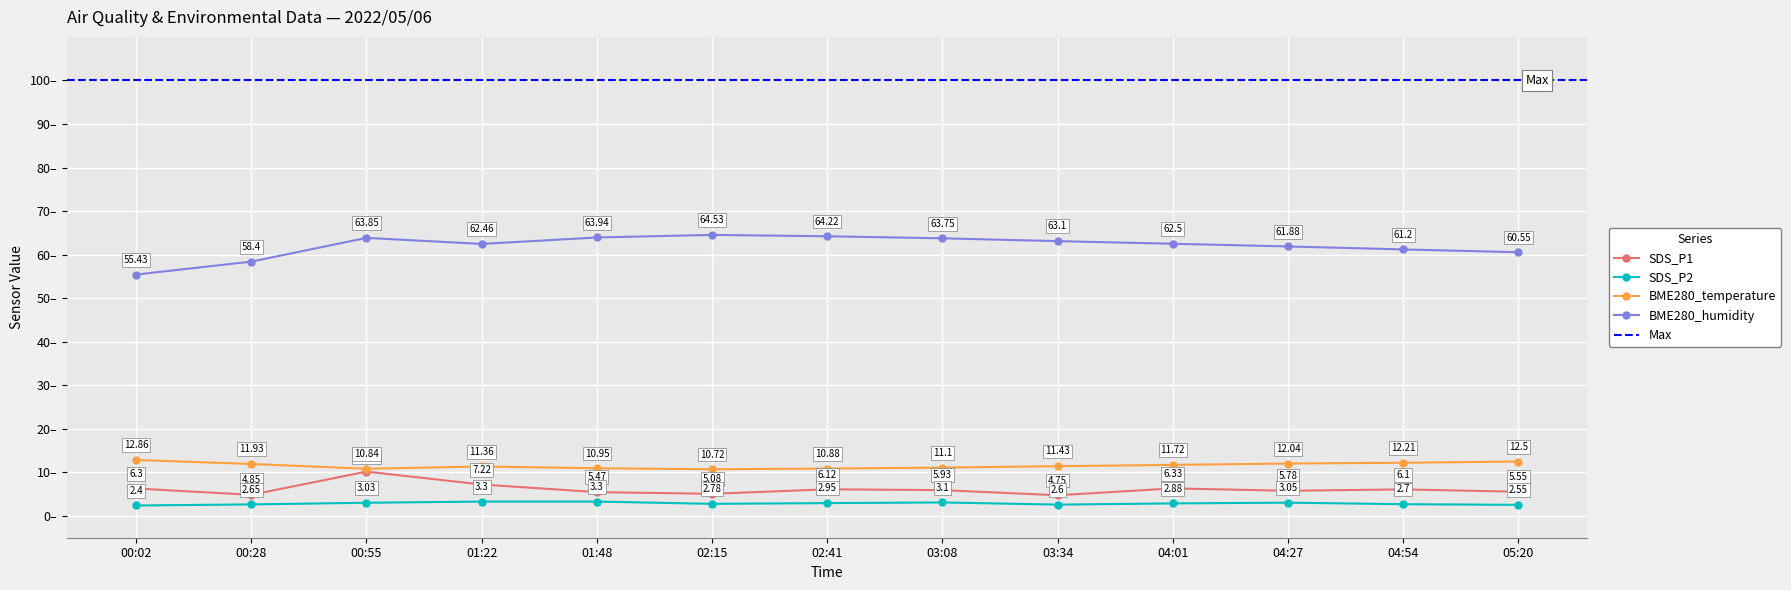

True or false: SDS_P1 and BME280_humidity intersect in this chart.

False